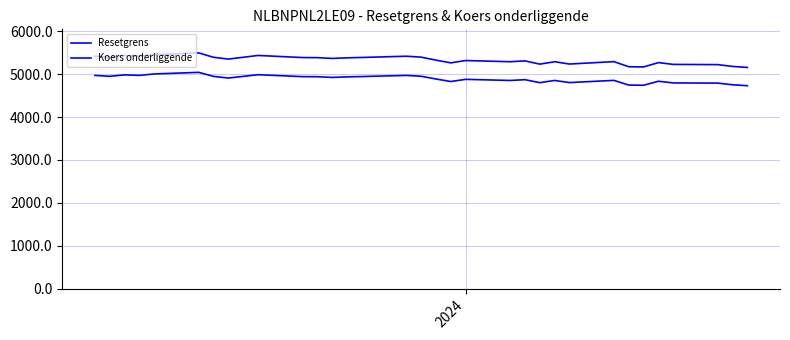

Does the chart display data point markers on the line(s)?

No